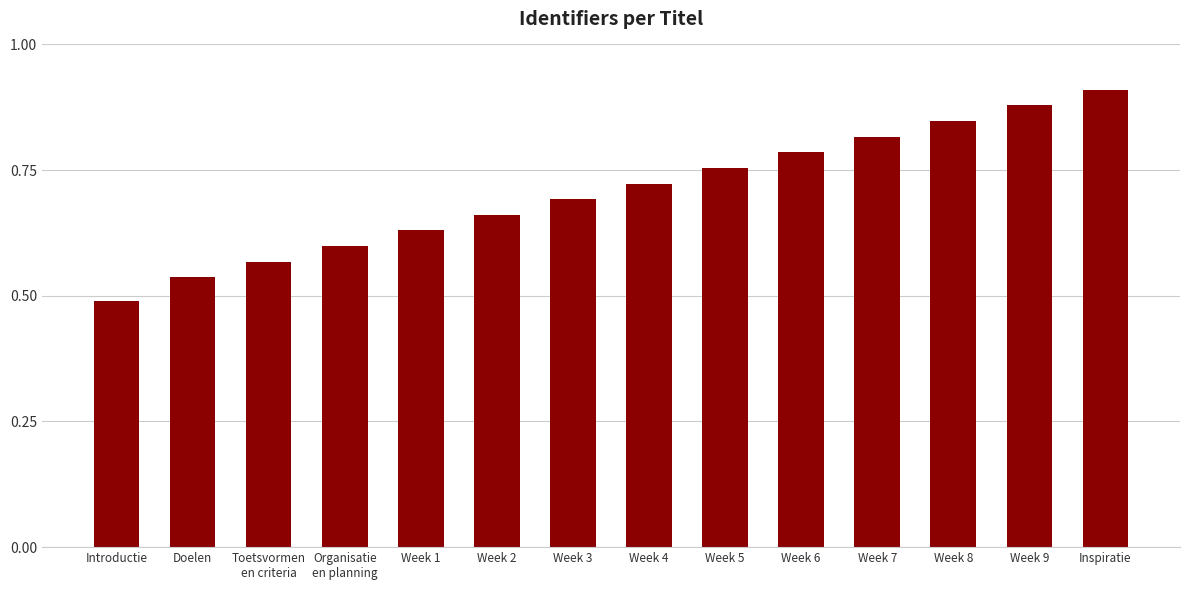

What position from the left is Week 7?

11